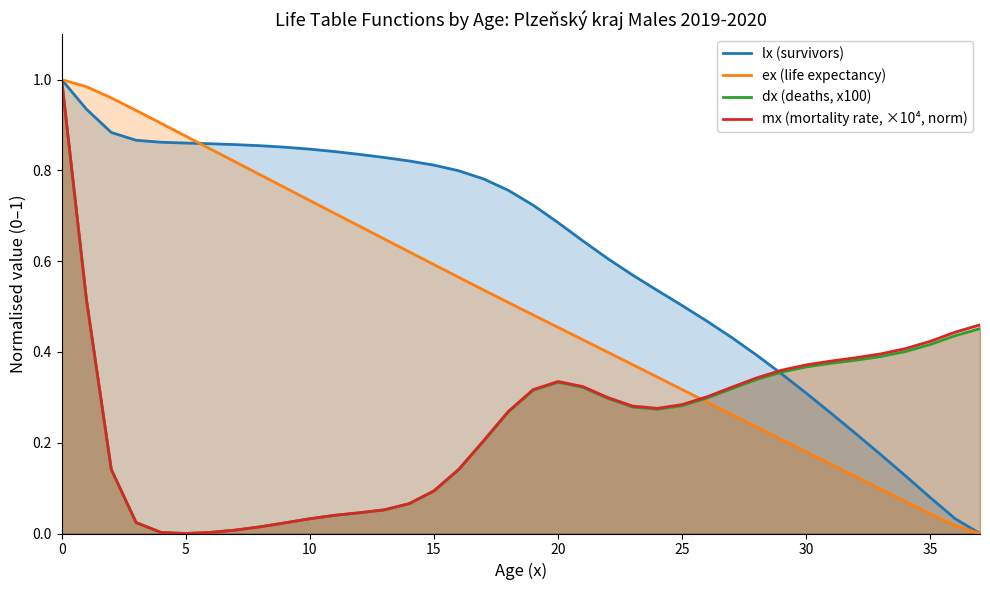

What is the label of the 19th point from the left?

18